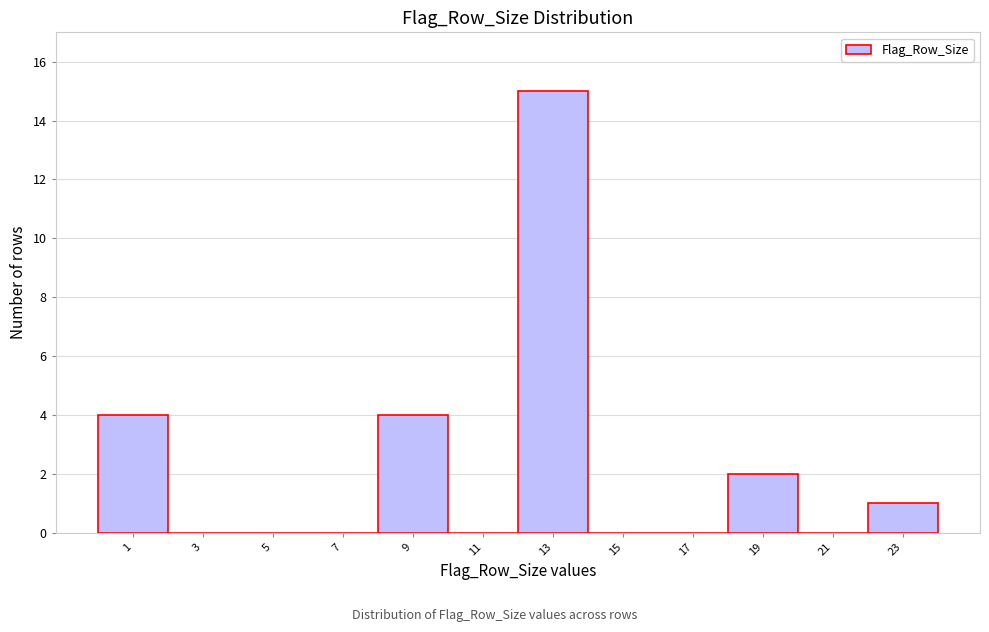

Reading left to right, what are all the values shown in this chart?

1=4	3=0	5=0	7=0	9=4	11=0	13=15	15=0	17=0	19=2	21=0	23=1